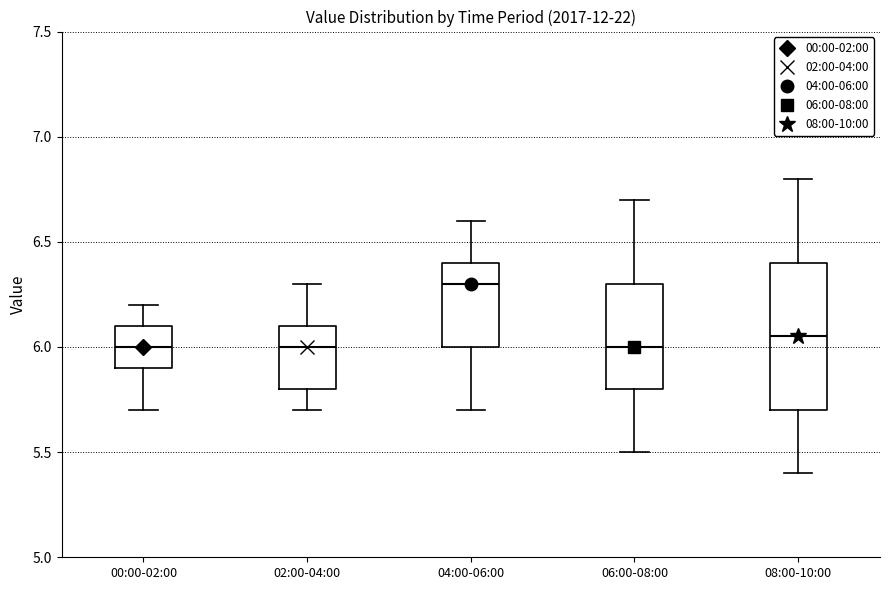

Where does the upper whisker of the box for 00:00-02:00 end on the y-axis? The values are not printed on the chart, so give them approximately, as read against the axis.

6.20